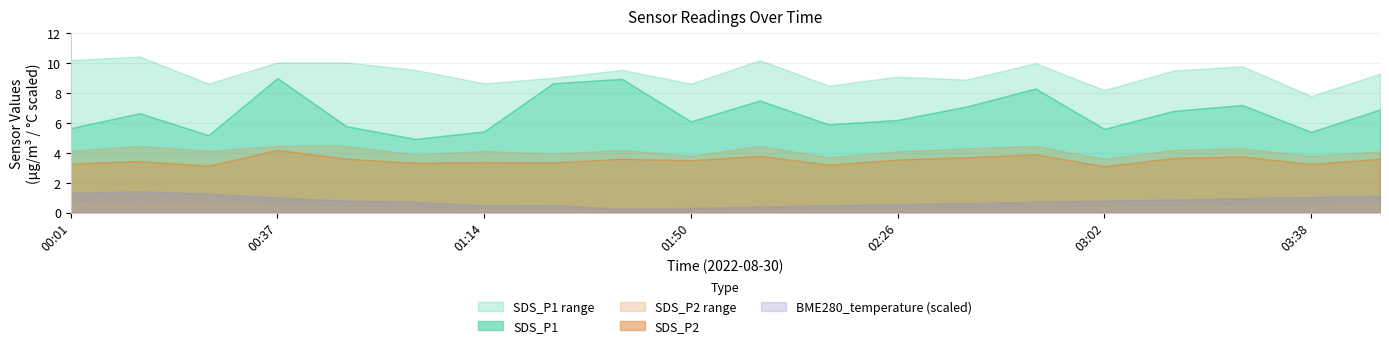

At which category does SDS_P2 reach its first local peak?

00:13